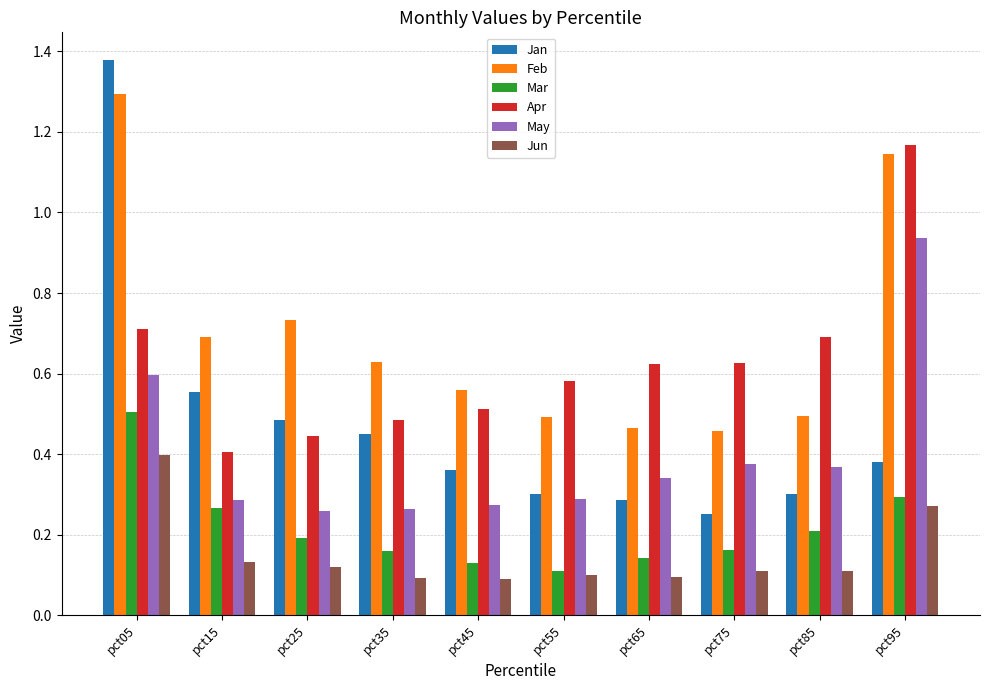

At which label does Jan reach its peak?

pct05